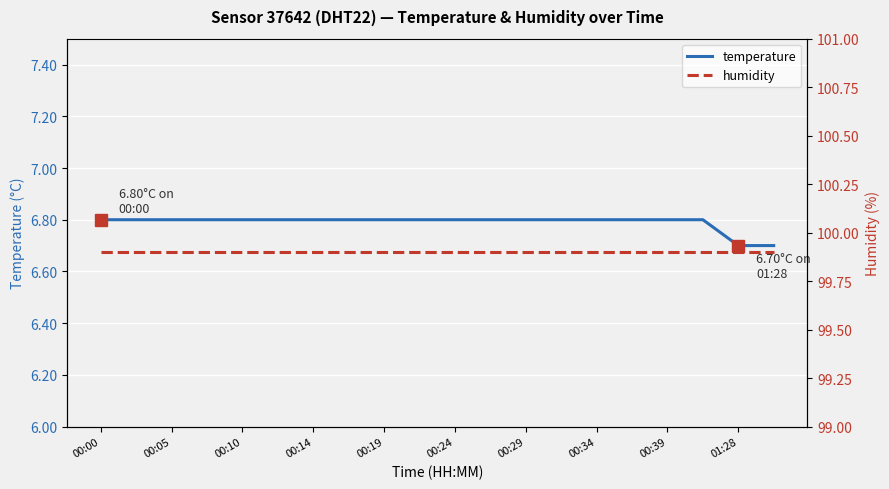

List the series in order of their peak value, lowest first.

temperature, humidity